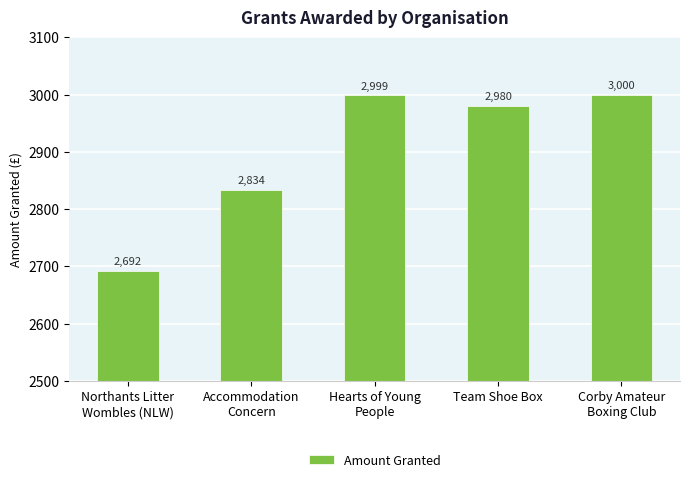

What value does the data have at Team Shoe Box, to the nearest 50?

3000